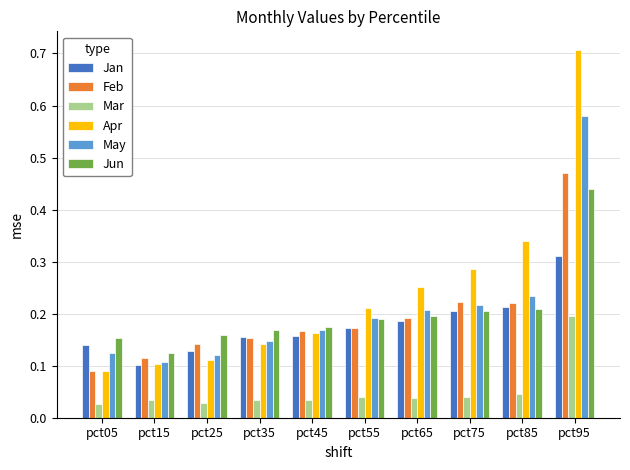

Which series has the widest spread of values?

Apr